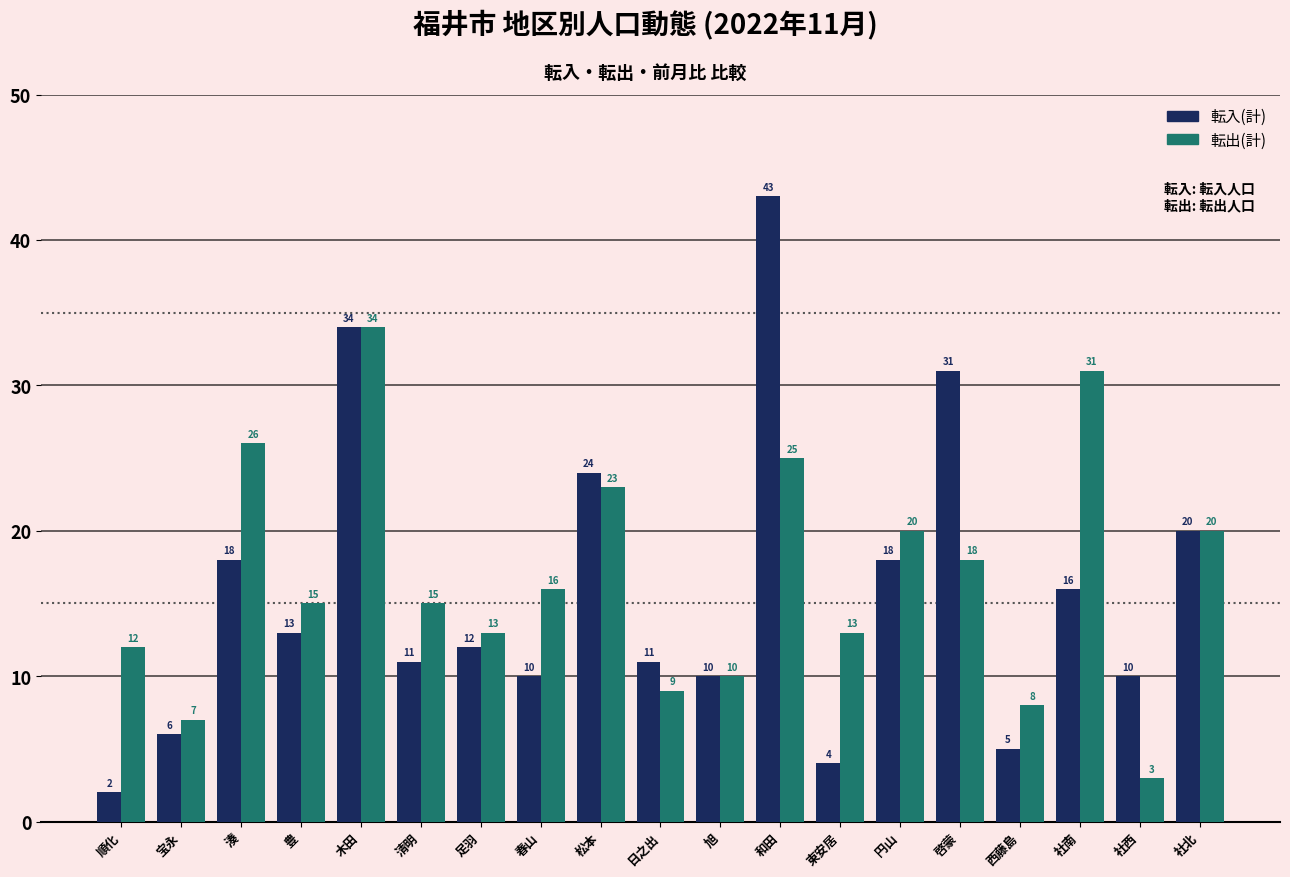

At which category does the chart reach its peak across all series?

和田